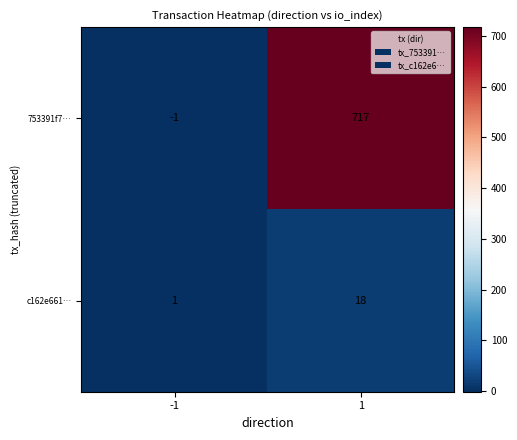

What value does the 753391f7… series have at 1?

717